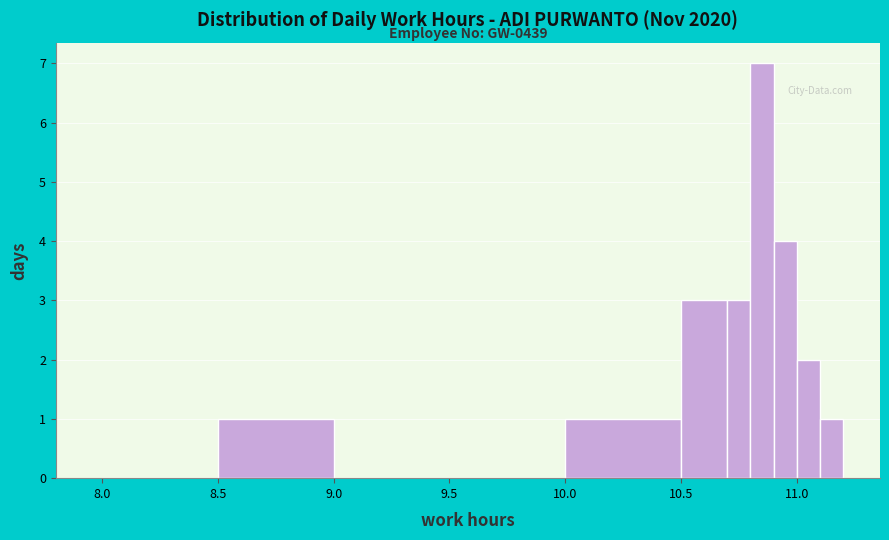

Read against the x-axis, roughly where is the centre of the tallest bar?

10.85